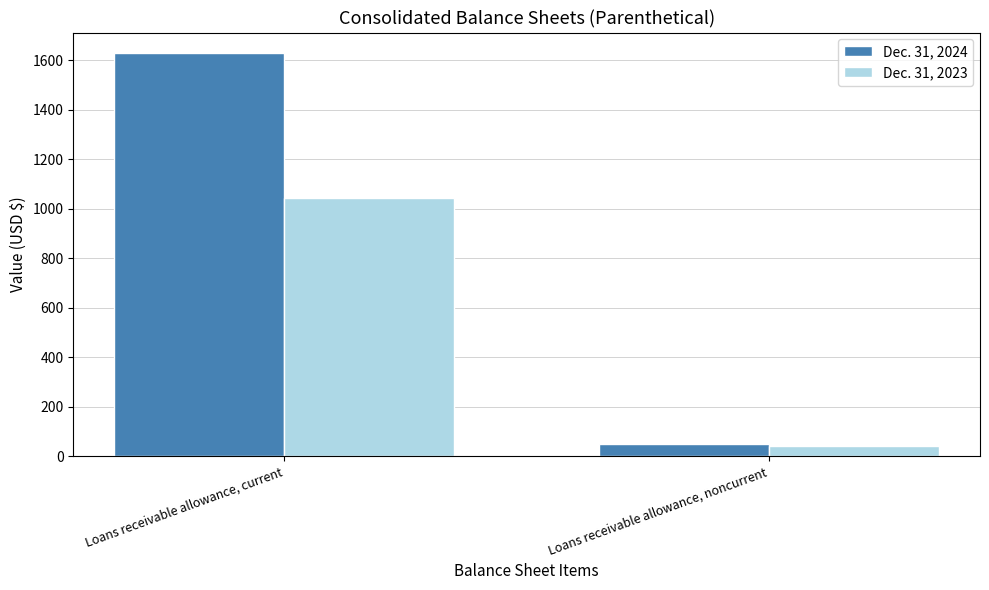

What is the sum of the Dec. 31, 2024 values at Loans receivable allowance, noncurrent and Loans receivable allowance, current?

1678